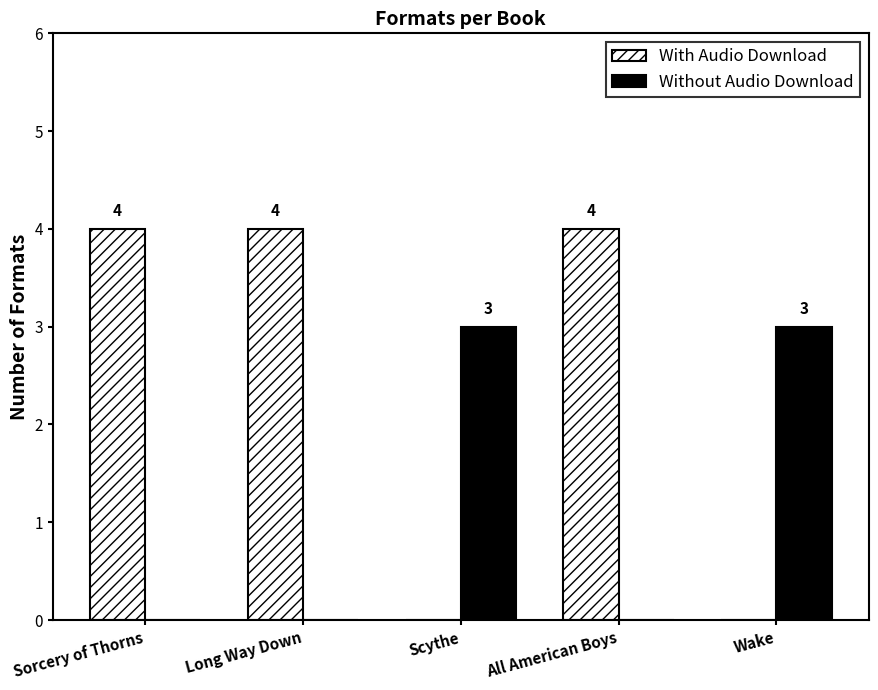

How many groups of bars are there?

5